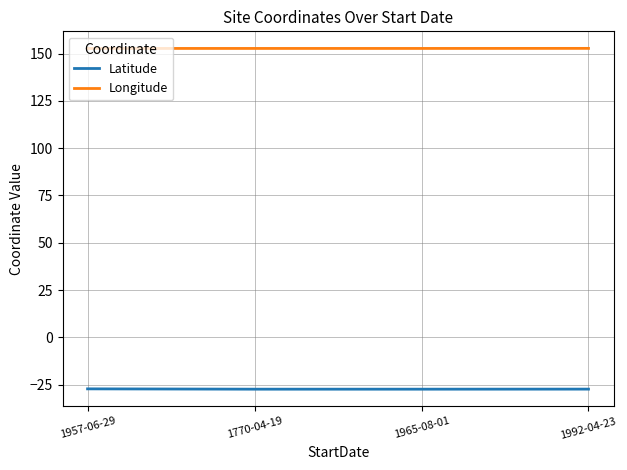

Which series has the largest total across all categories?

Longitude